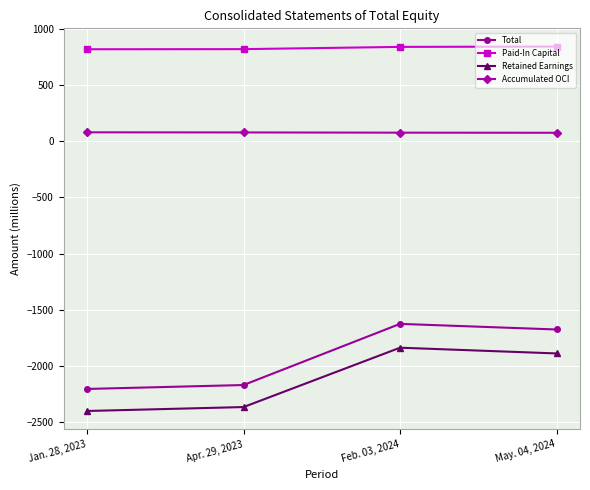

What is the difference between the Total values at Apr. 29, 2023 and Feb. 03, 2024?

544